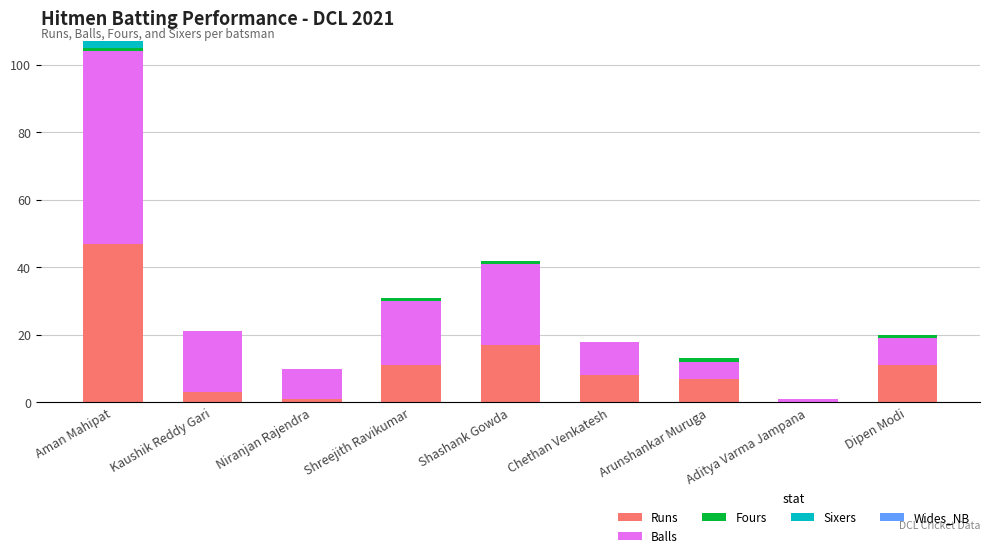

What is the highest value of the Runs series?

47